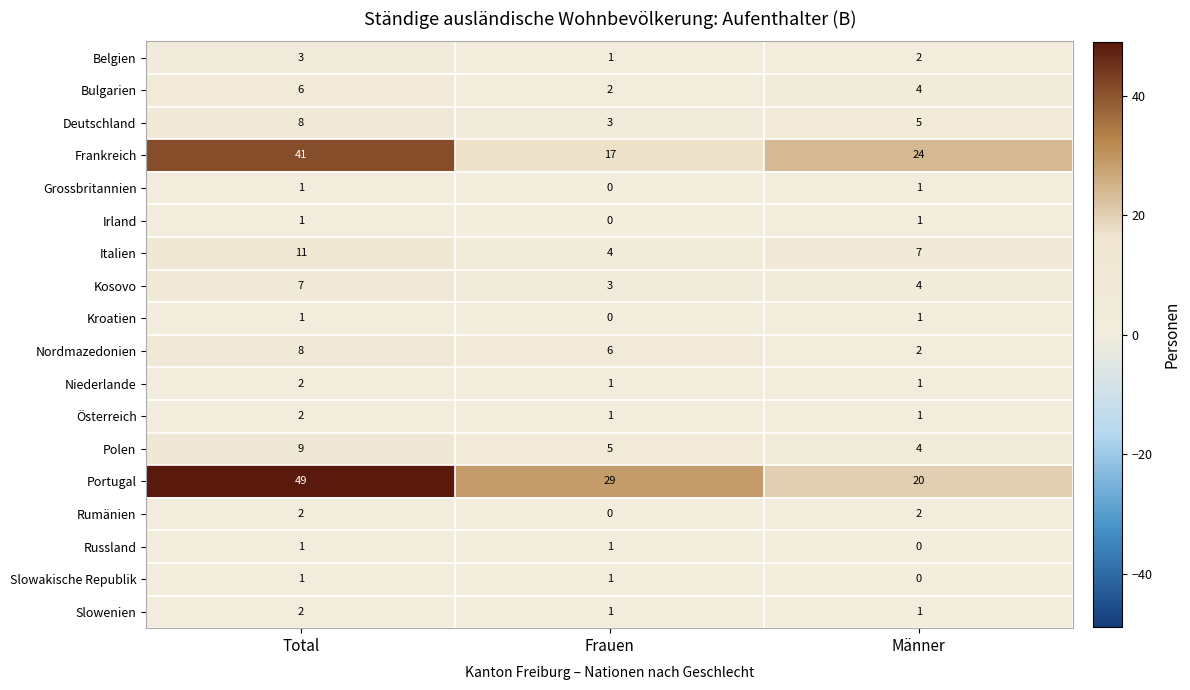

Which series has the widest spread of values?

Portugal